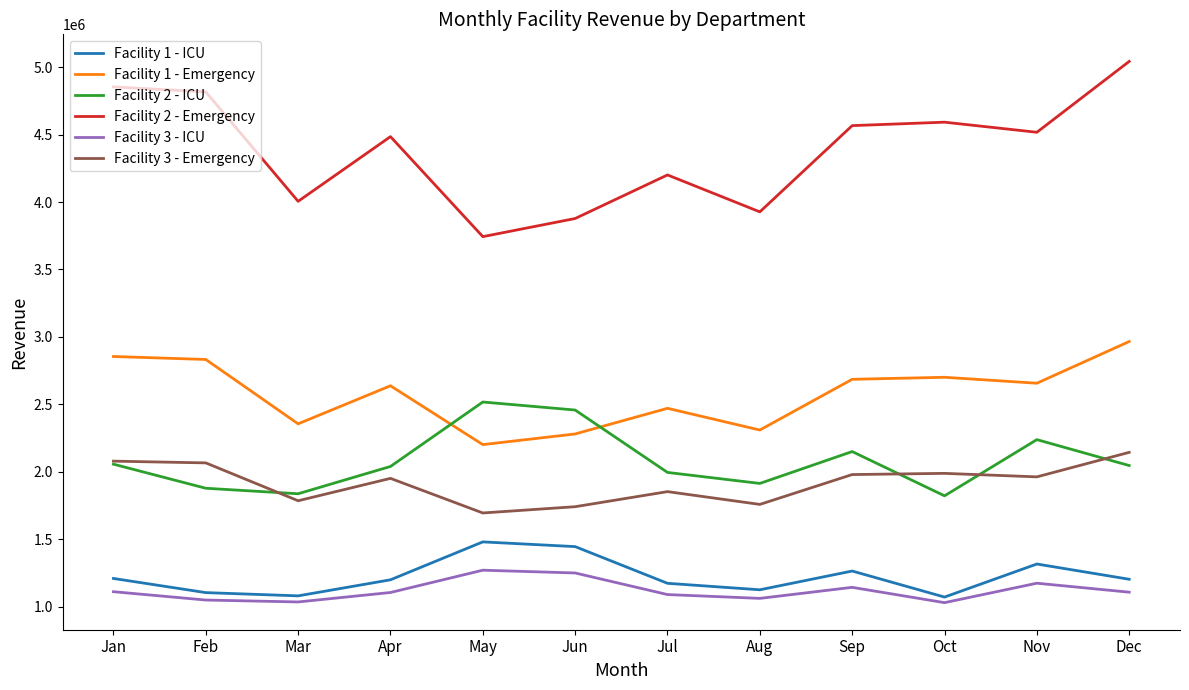

True or false: Facility 1 - ICU and Facility 3 - Emergency cross at least once.

False